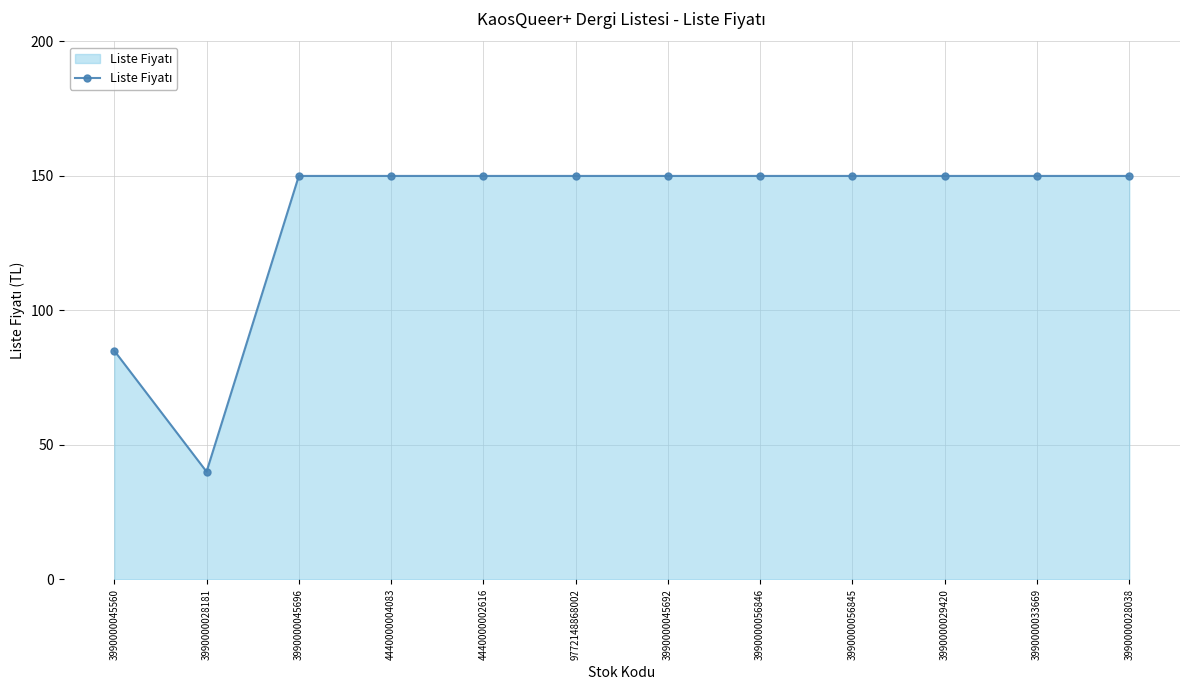

How many lines are shown in the chart?

1